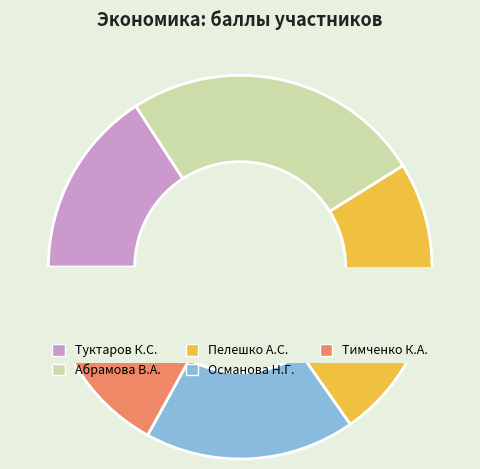

How many segments does this pie chart have?

5